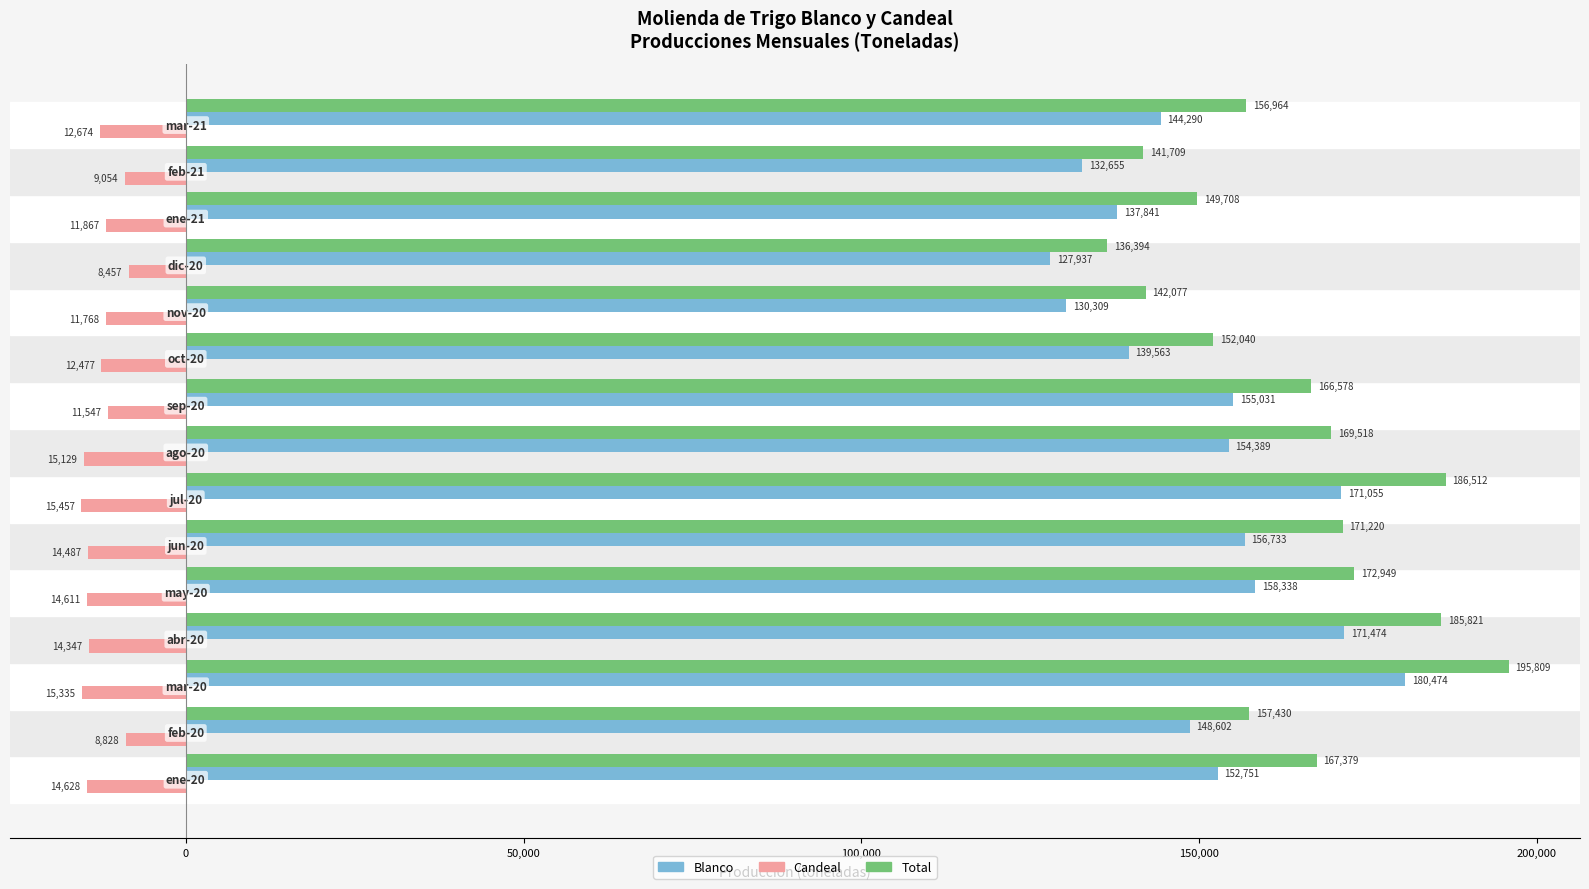

What is the highest value of the Blanco series?

180474